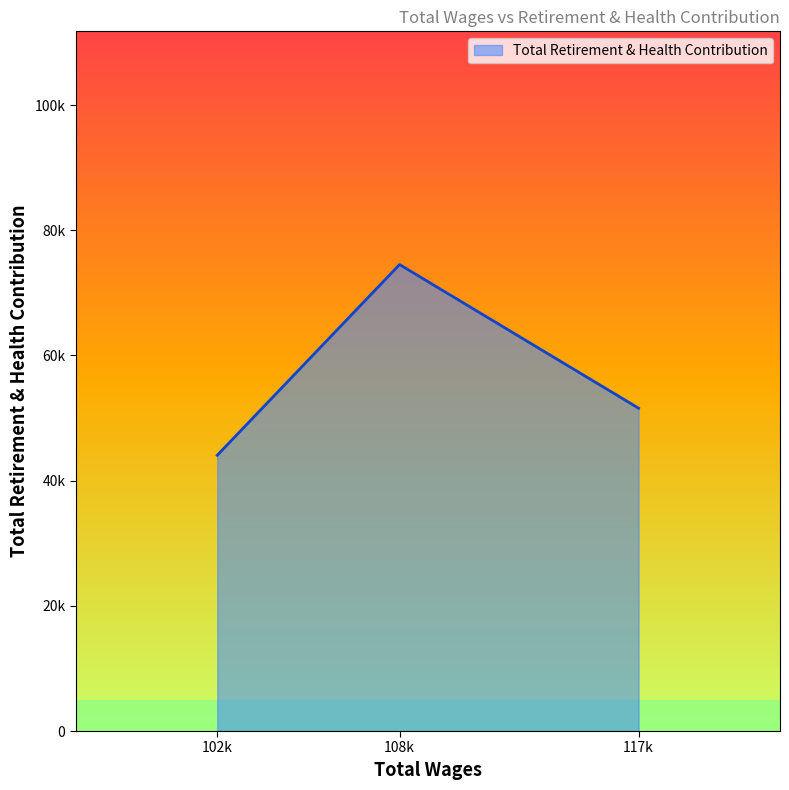

What is the label of the 2nd point from the right?

108550.0